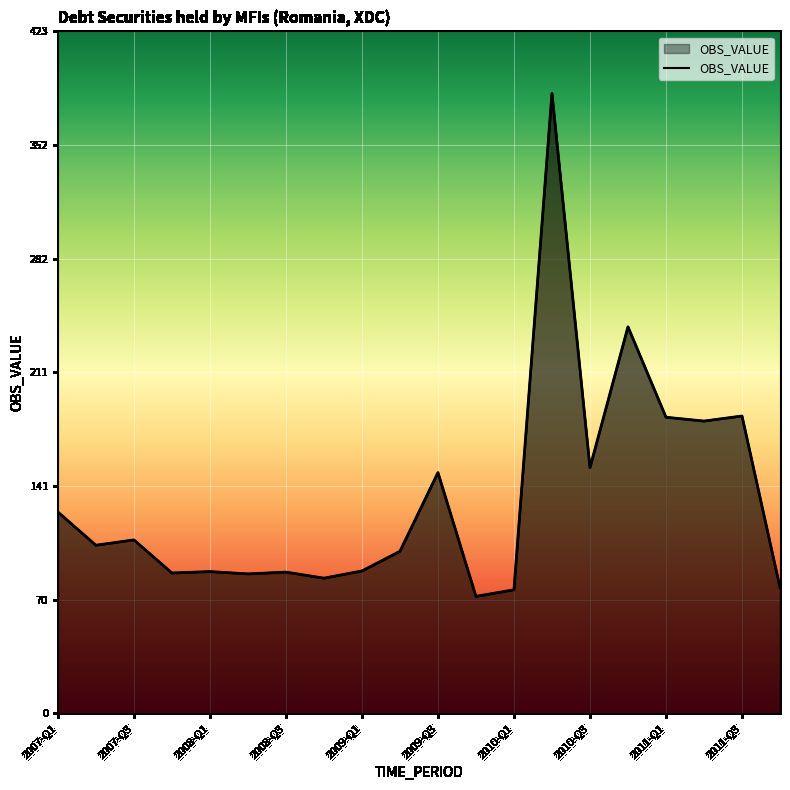

Which label corresponds to the smallest value in the chart?

2009-Q4